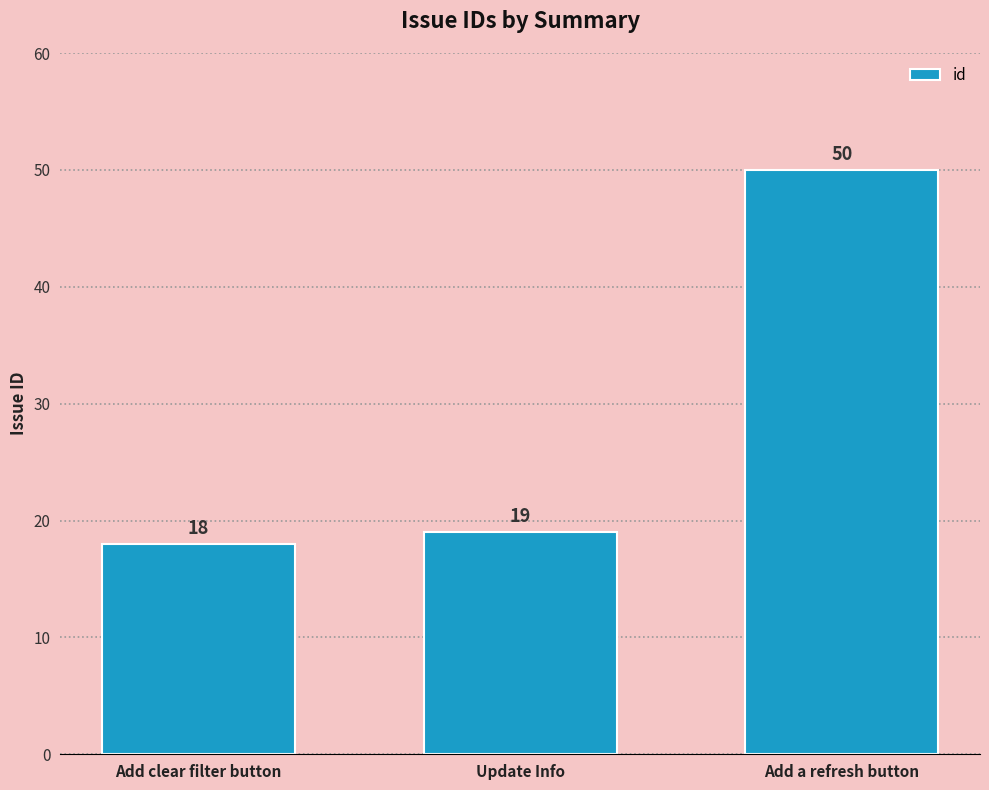

What is the label of the 2nd bar from the right?

Update Info